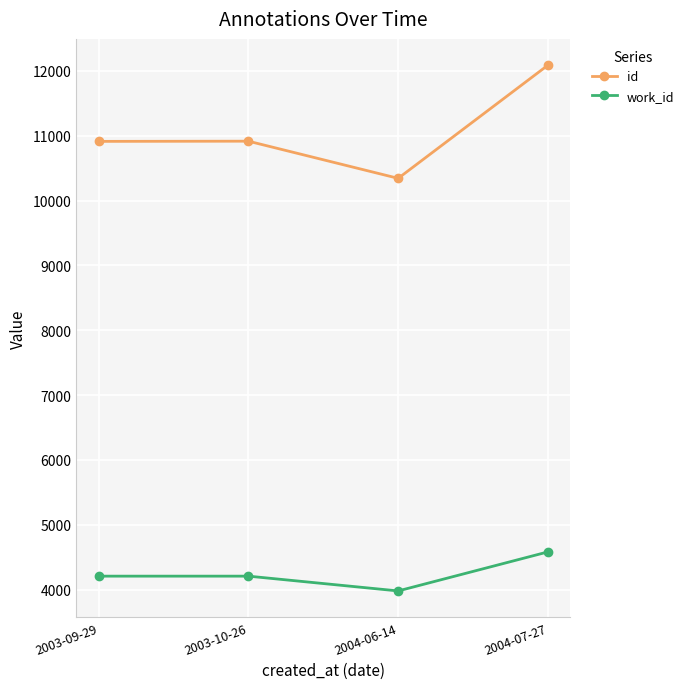

What is the value of the id point at the 2nd from the left?

10916